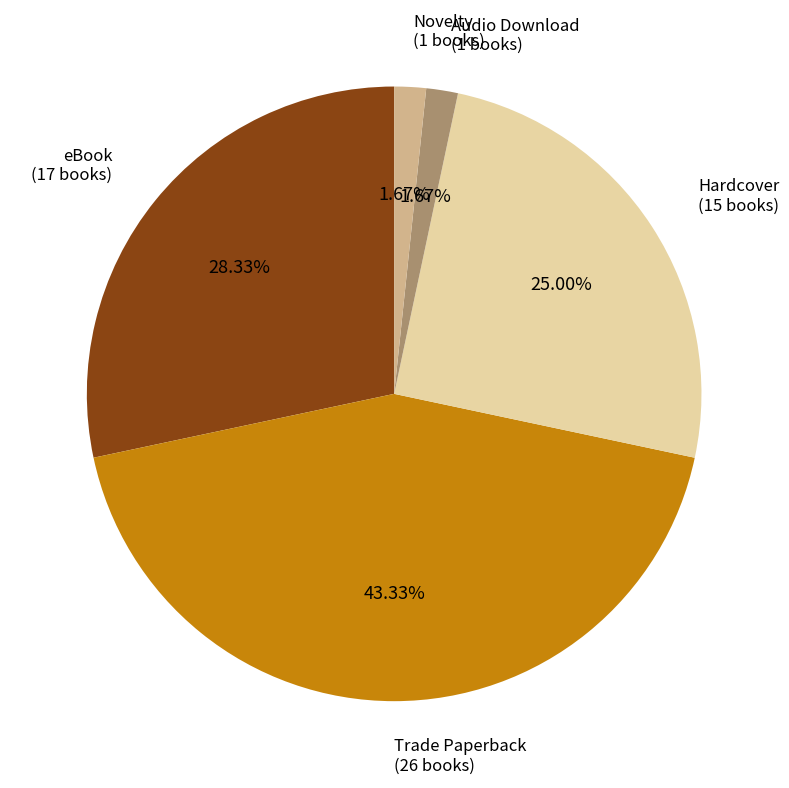

Does any single category account for the majority?

No